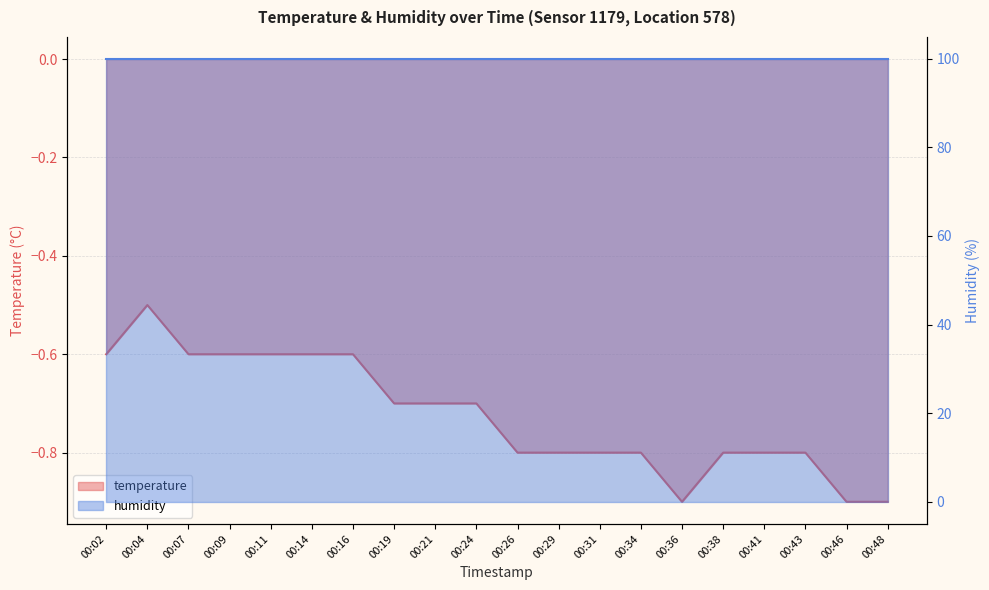

What is the sum of all values?

-14.5